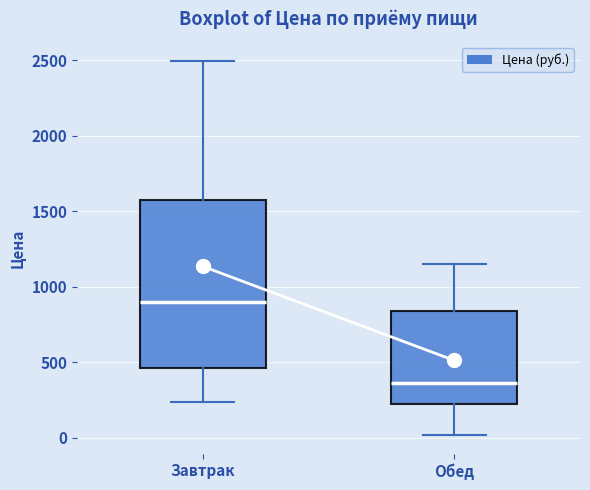

Reading left to right, transcribe this box plot: for each box, give where its median line is, the range the box spans, and where its two whiskers end, as read against the y-axis. The values are not printed on the chart, so give them approximately, as read against the axis.

Завтрак: median 900, box 450 to 1550, whiskers 250 to 2500
Обед: median 350, box 250 to 850, whiskers 0 to 1150